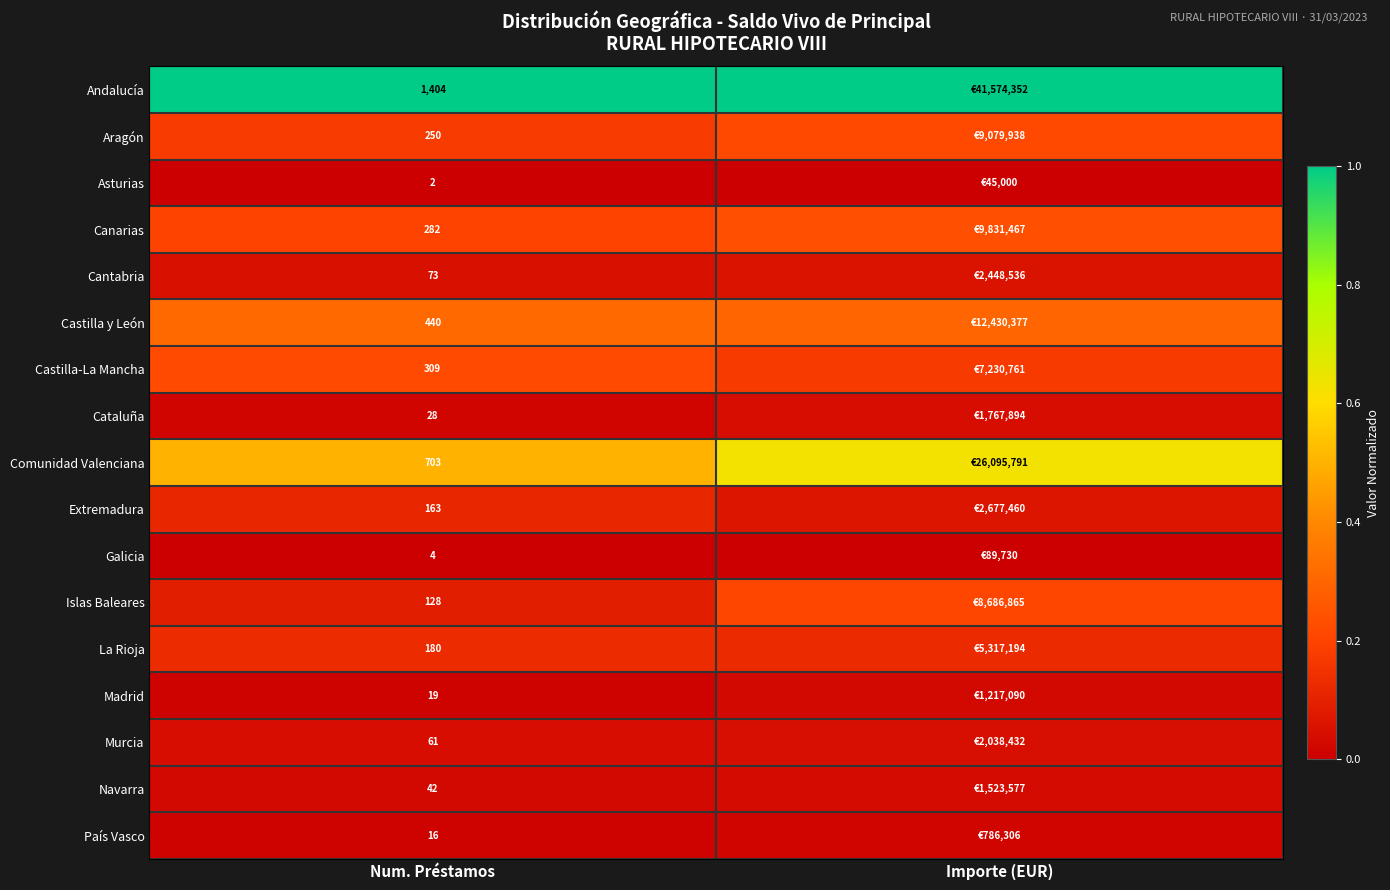

Rank the series at Num. Préstamos from highest to lowest value.

Andalucía, Comunidad Valenciana, Castilla y León, Castilla-La Mancha, Canarias, Aragón, La Rioja, Extremadura, Islas Baleares, Cantabria, Murcia, Navarra, Cataluña, Madrid, País Vasco, Galicia, Asturias